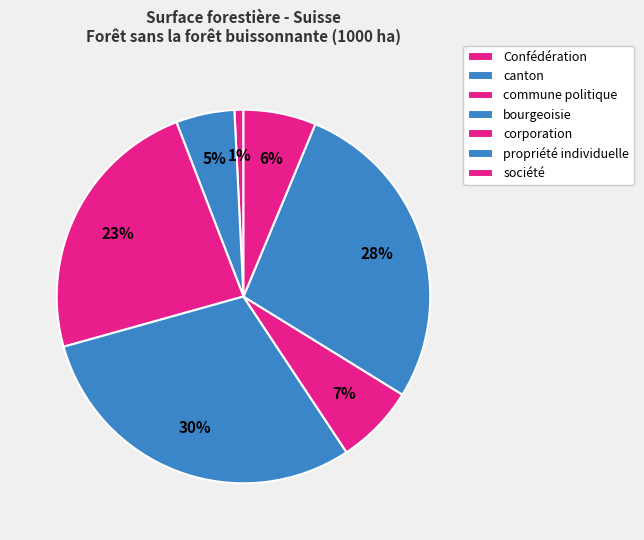

Count the number of slices in the pie.

7